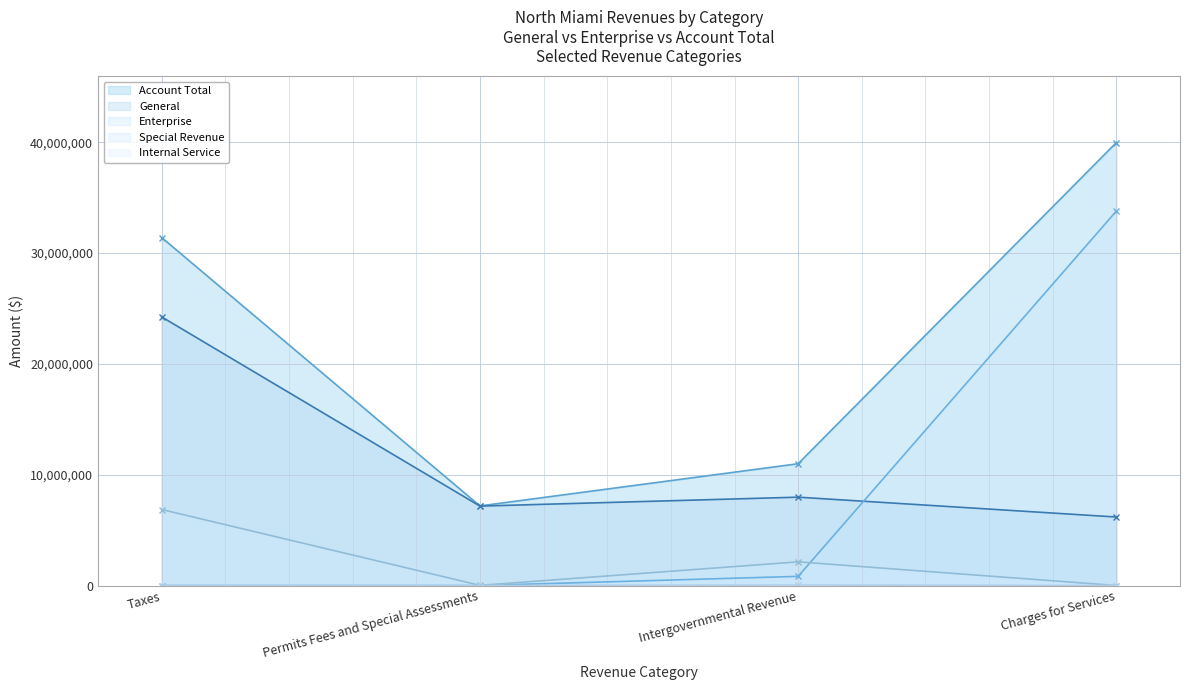

Which series has the largest total across all categories?

Account Total